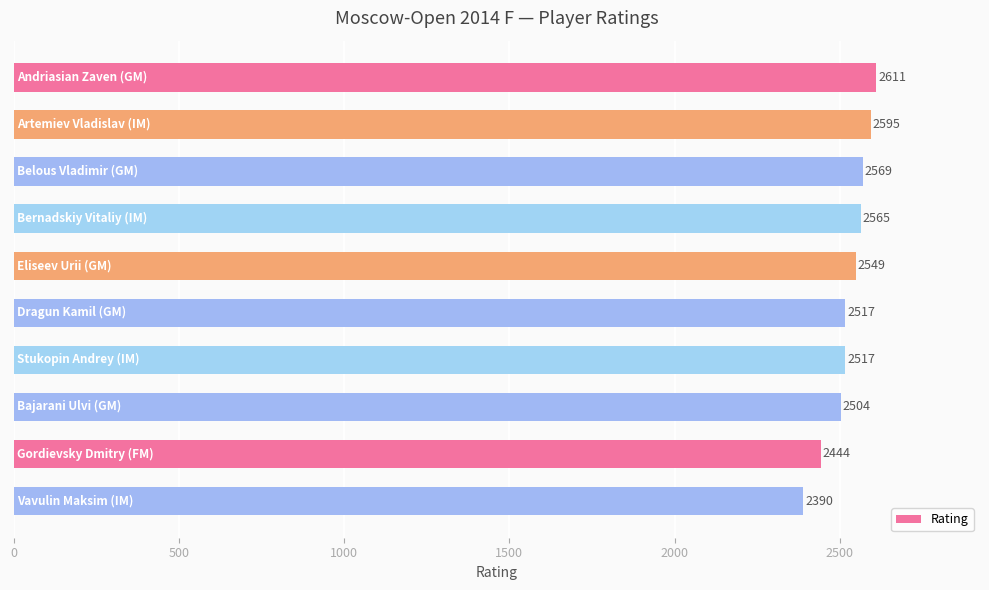

What is the minimum value shown in the chart?

2390